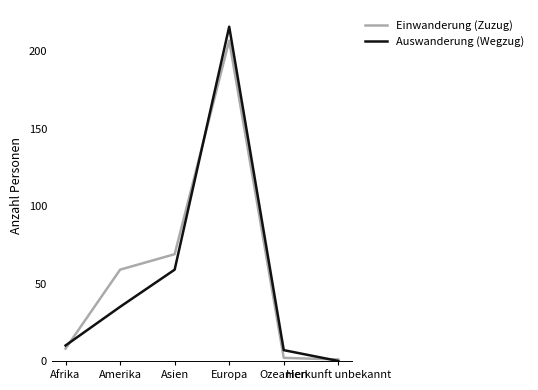

What is the difference between the maximum and minimum values in the Auswanderung (Wegzug) series?

216